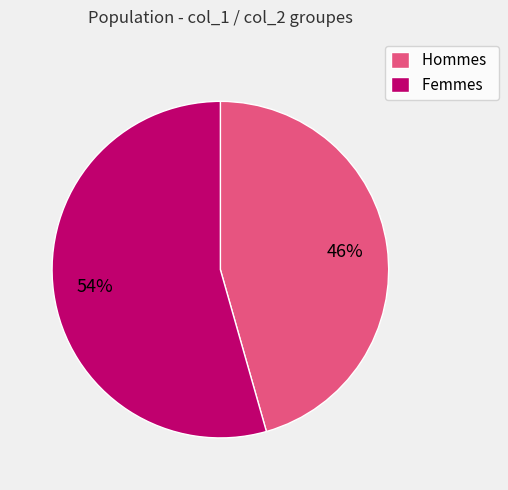

What percentage is the Hommes slice, to the nearest percent?

46%